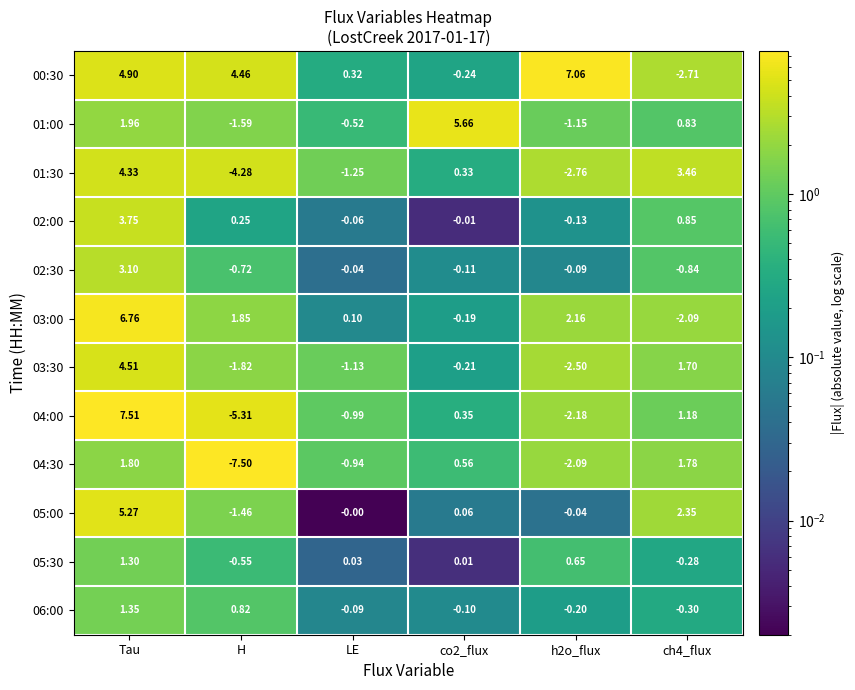

Is the value of 06:00 at LE greater than the value of 02:00 at Tau?

No